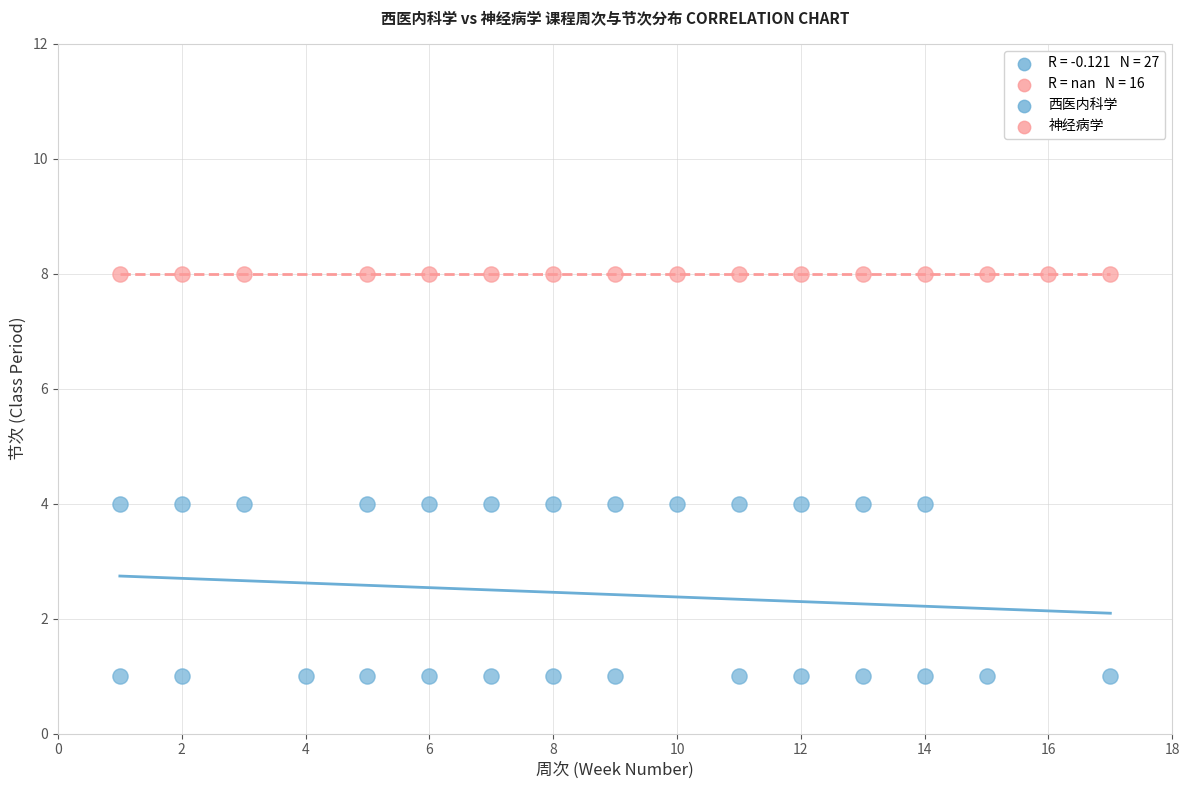

Which series reaches the minimum Y coordinate?

西医内科学